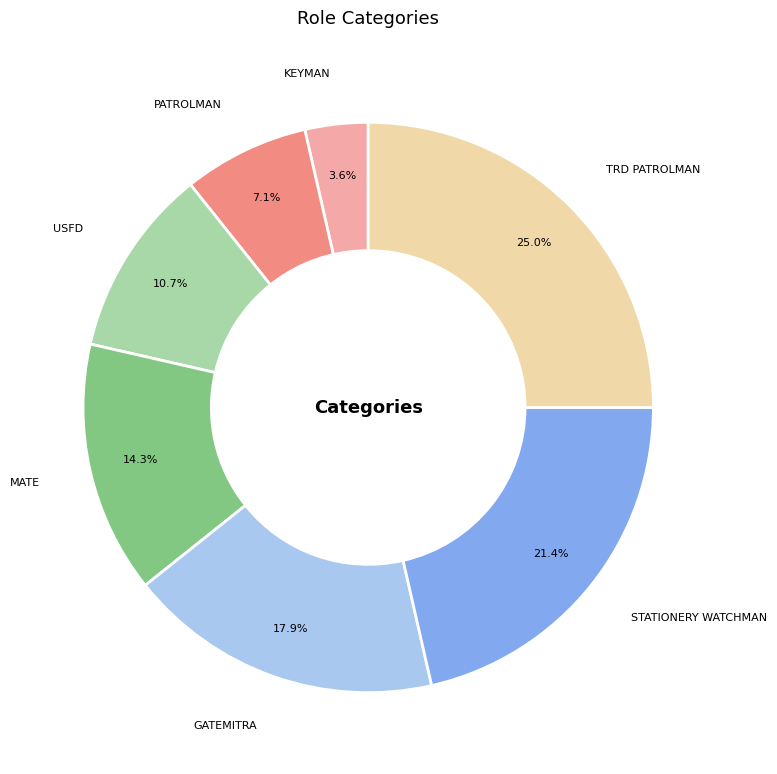

True or false: MATE accounts for 24% of the total.

False